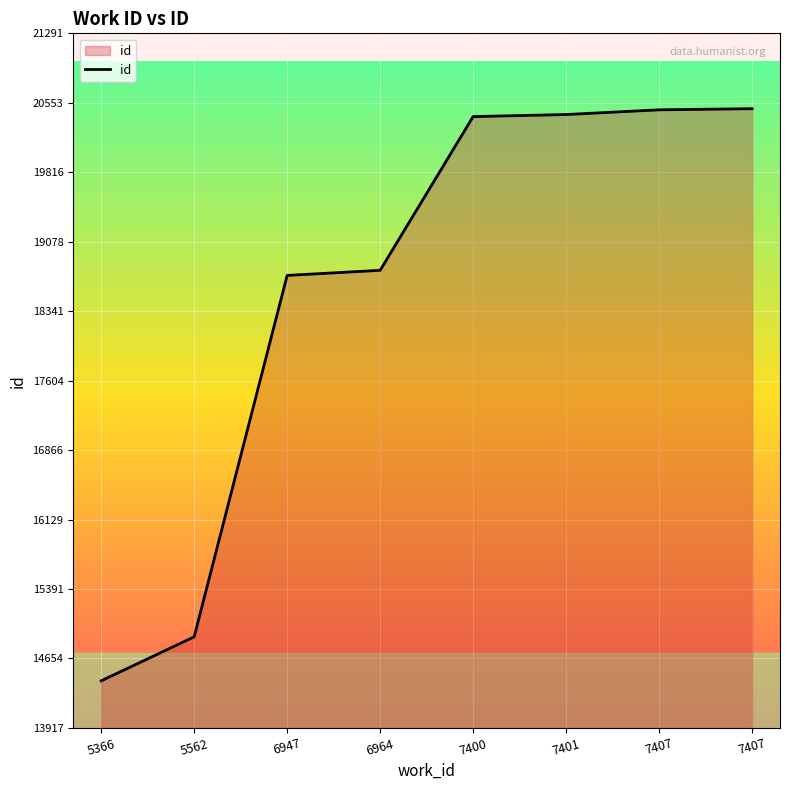

List the labels in order of value, largest first.

7407, 7407, 7401, 7400, 6964, 6947, 5562, 5366